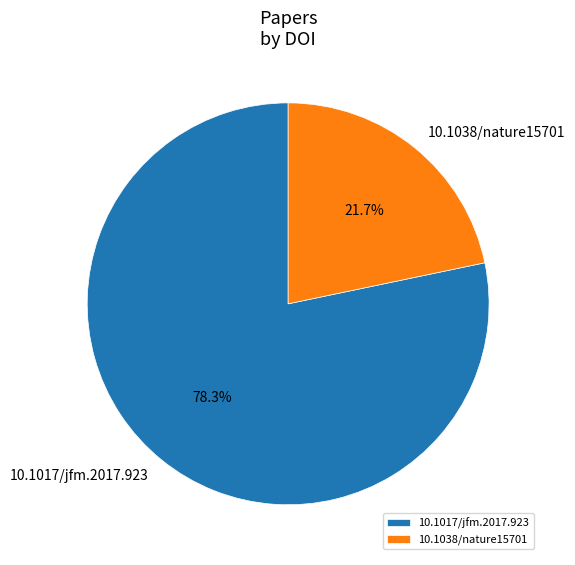

Is 10.1017/jfm.2017.923 the majority of the pie?

Yes